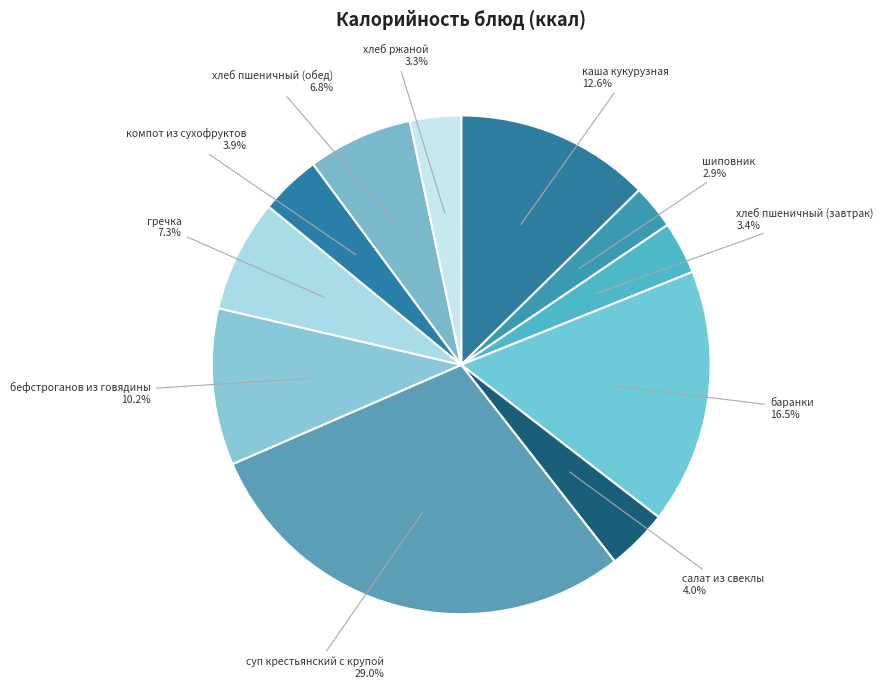

Which slice is the smallest?

шиповник